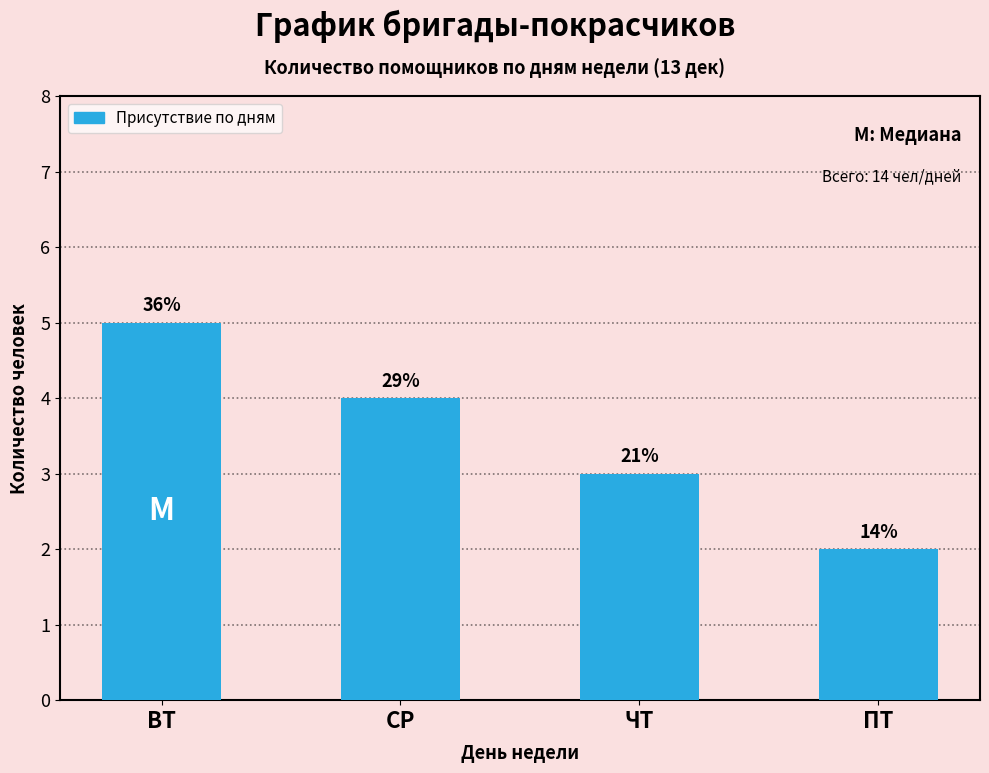

How many bars are there in total?

4